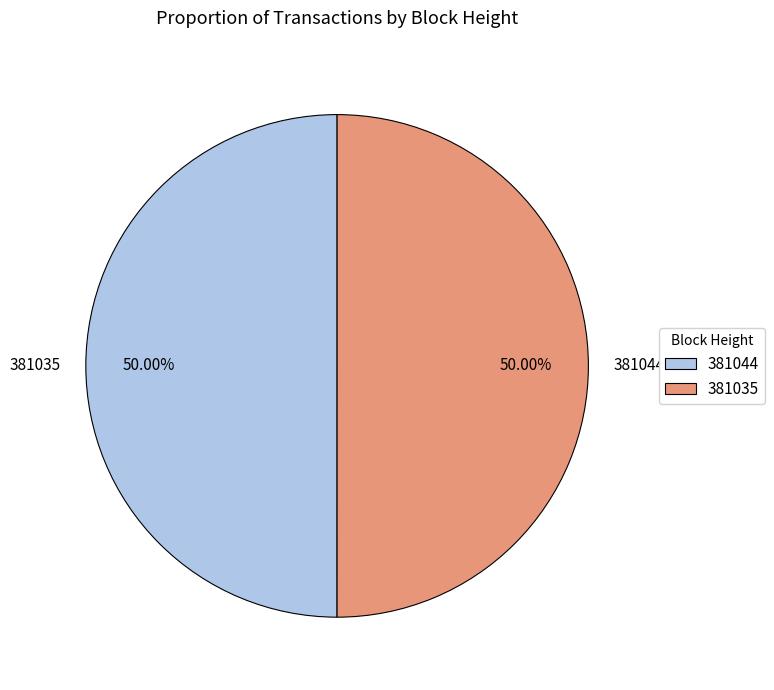

Approximately how many times larger is the value at 381044 compared to 381035?

1.0